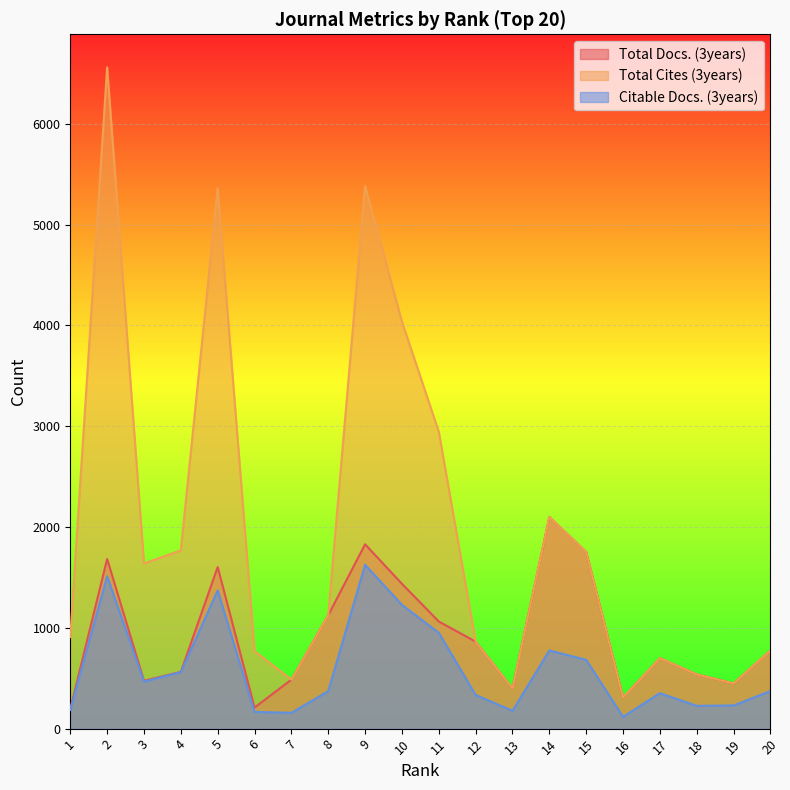

True or false: Total Docs. (3years) and Total Cites (3years) cross at least once.

False